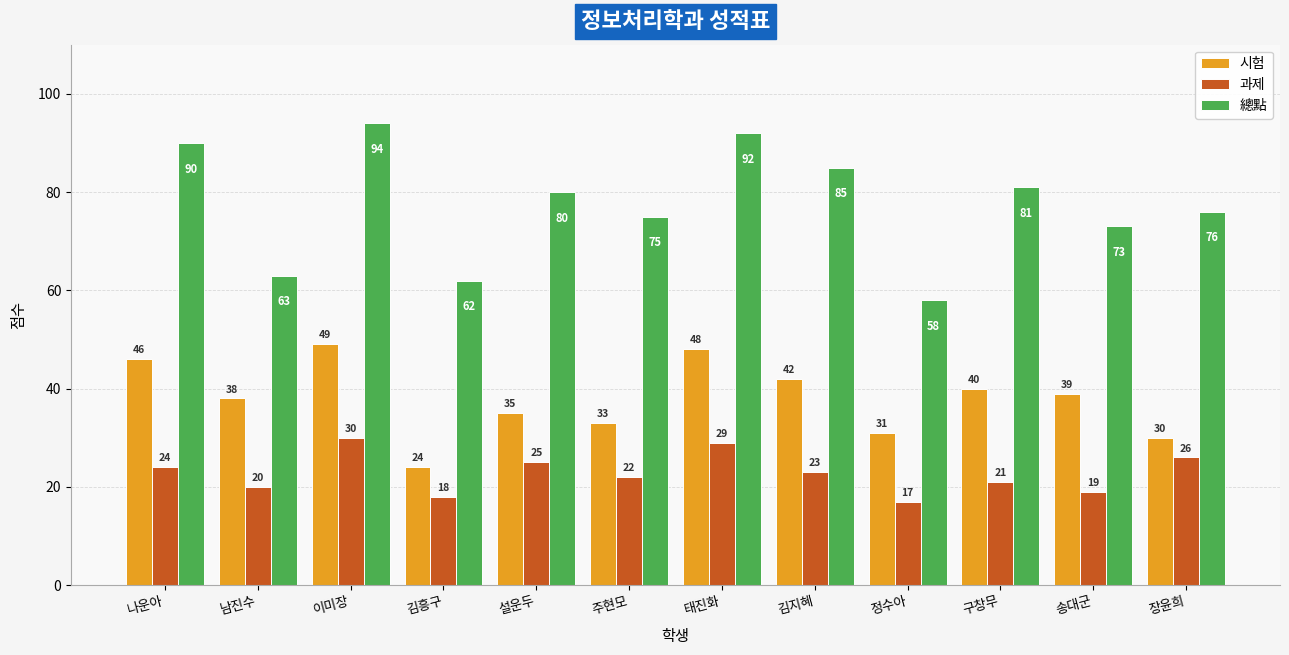

What position from the right is 남진수?

11